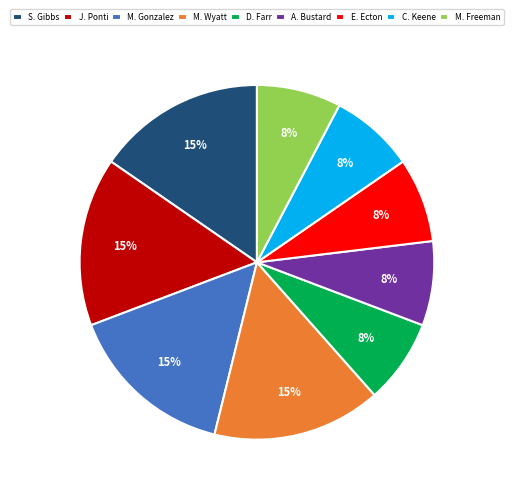

How many slices are in this pie chart?

9